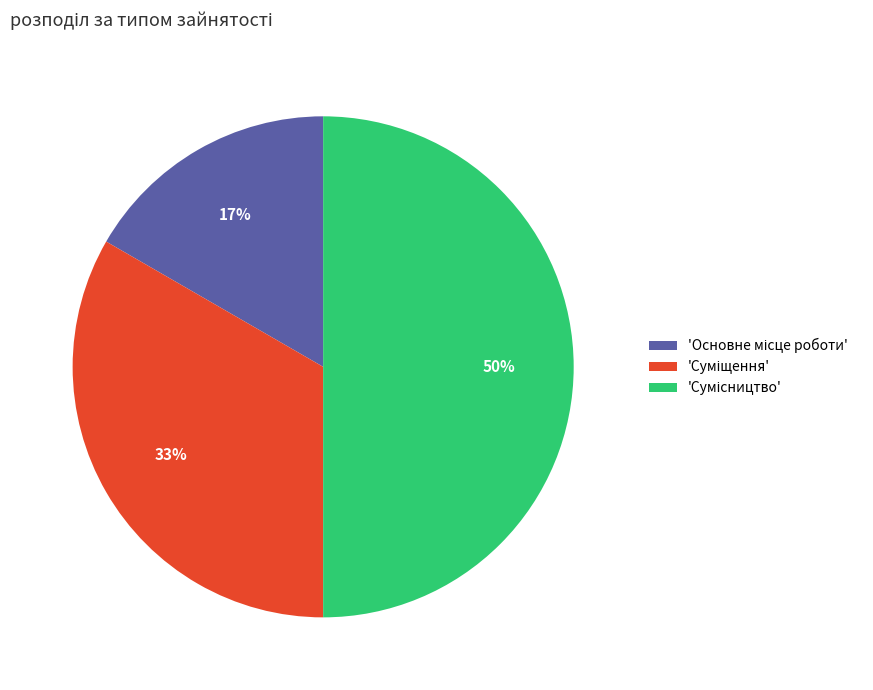

To the nearest percent, what is the difference between the largest and smallest slice percentages?

33%